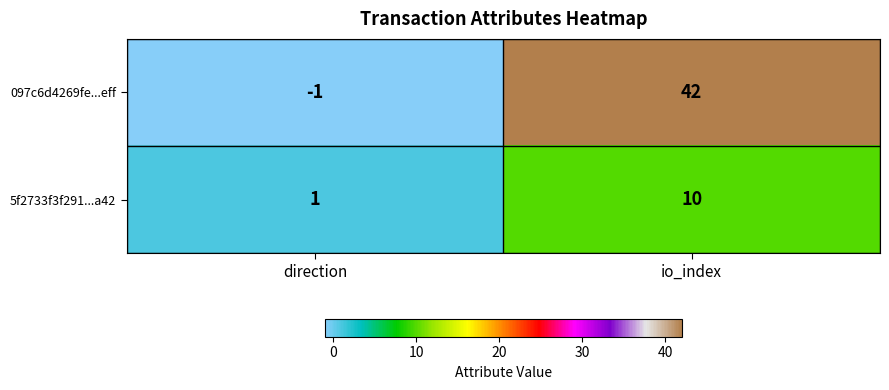

Reading left to right, what are all the values shown in this chart?

097c6d4269fe...eff: -1	42
5f2733f3f291...a42: 1	10